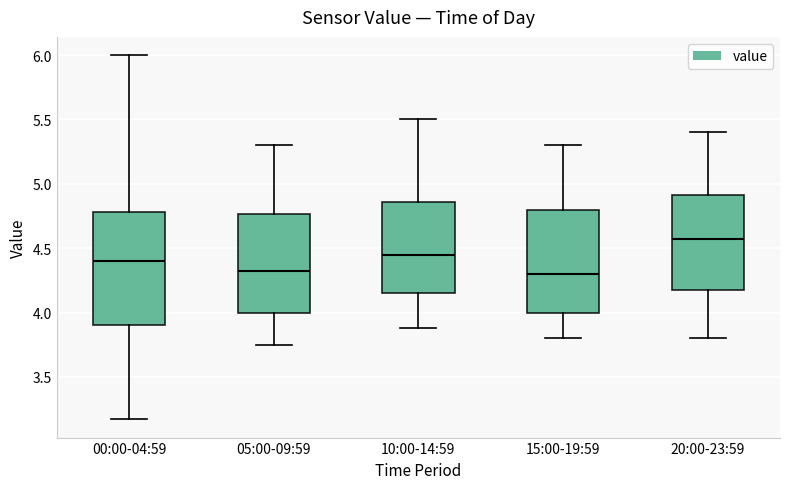

Comparing the boxes themselves (not the whiskers), which one is the tallest?

00:00-04:59